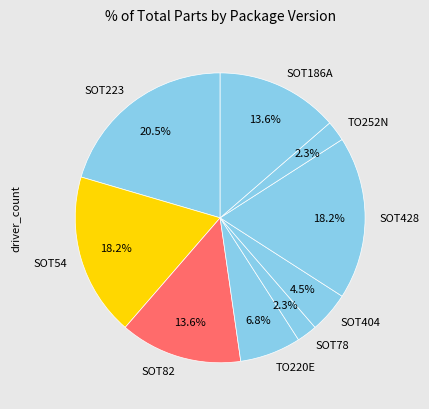

To the nearest percent, what percentage of the pie is TO252N?

2%